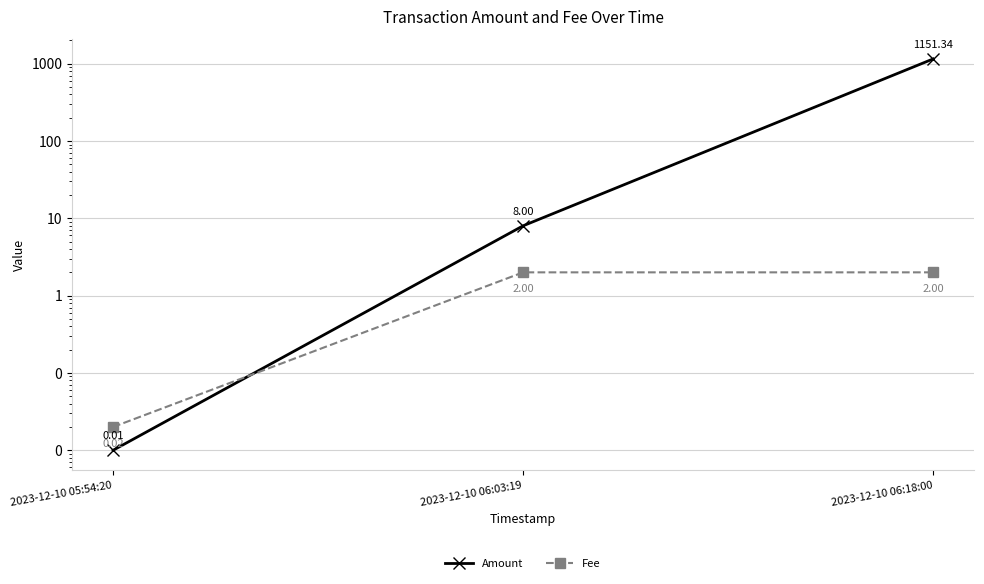

At how many categories does at least one series exceed 508?

1